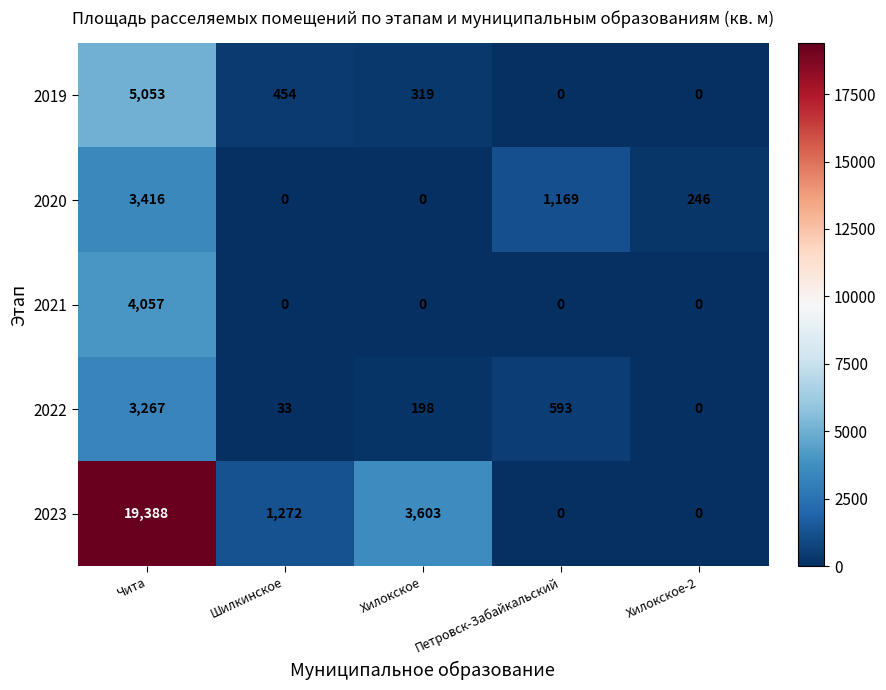

Which category has the highest value in the 2021 series?

Чита